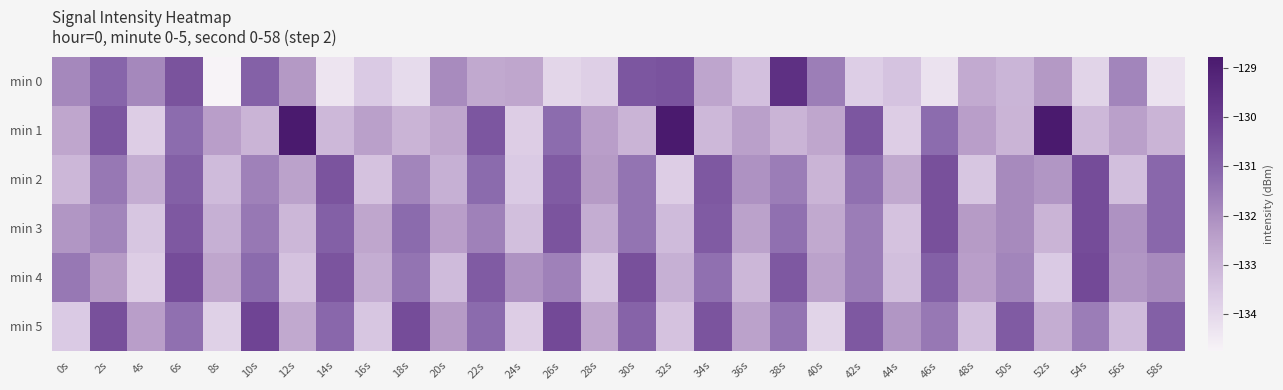

At which label does min 2 reach its peak?

54s